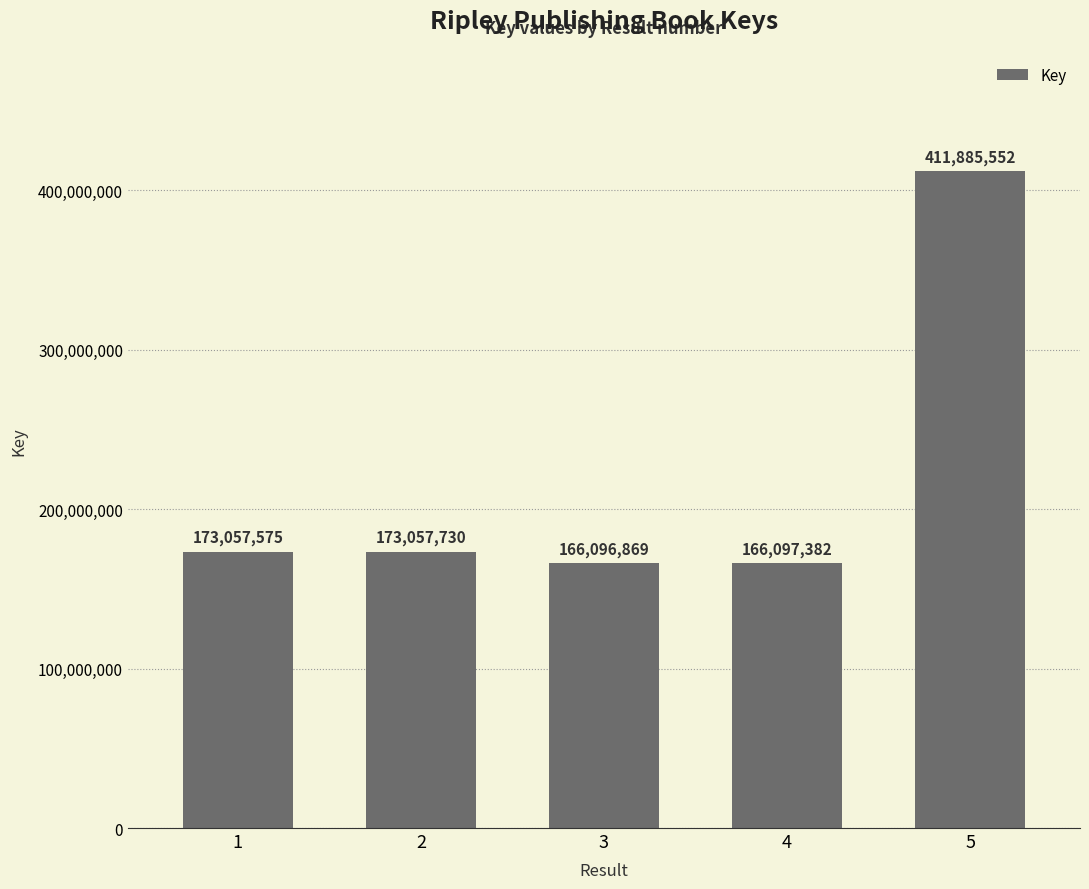

What is the ratio of the value at 1 to the value at 3?

1.0